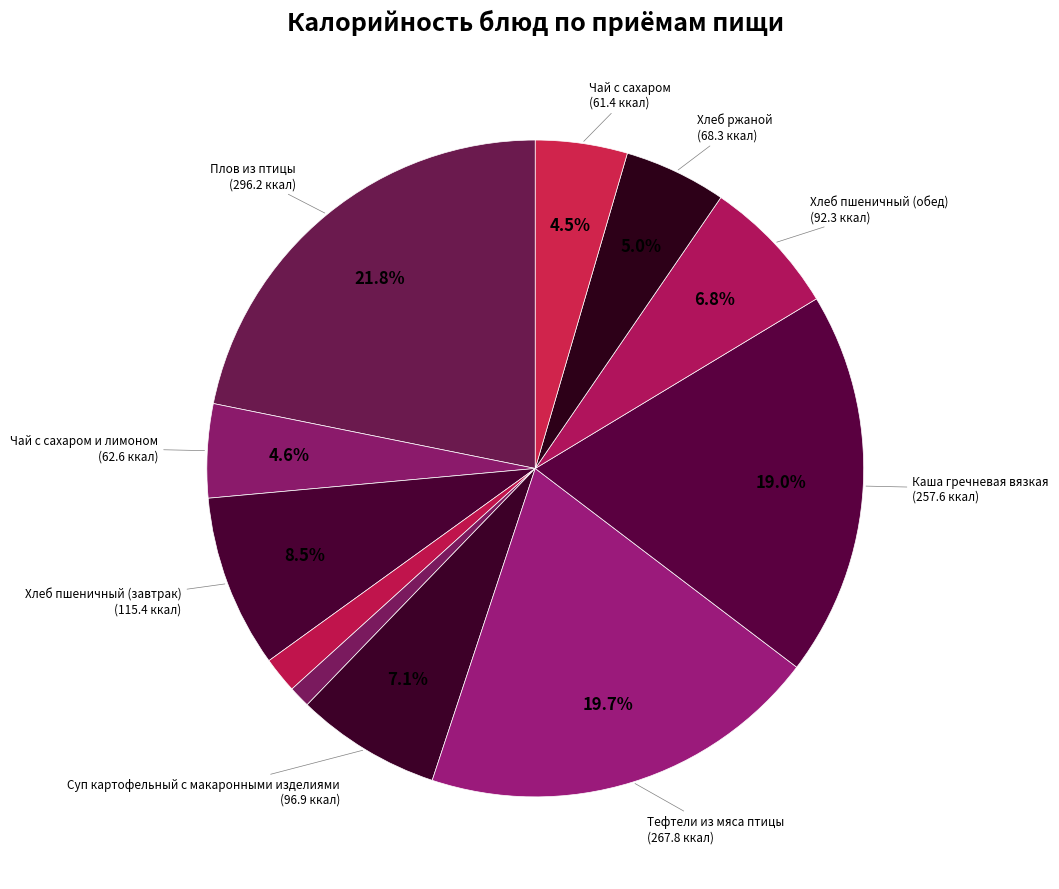

How many slices are in this pie chart?

11